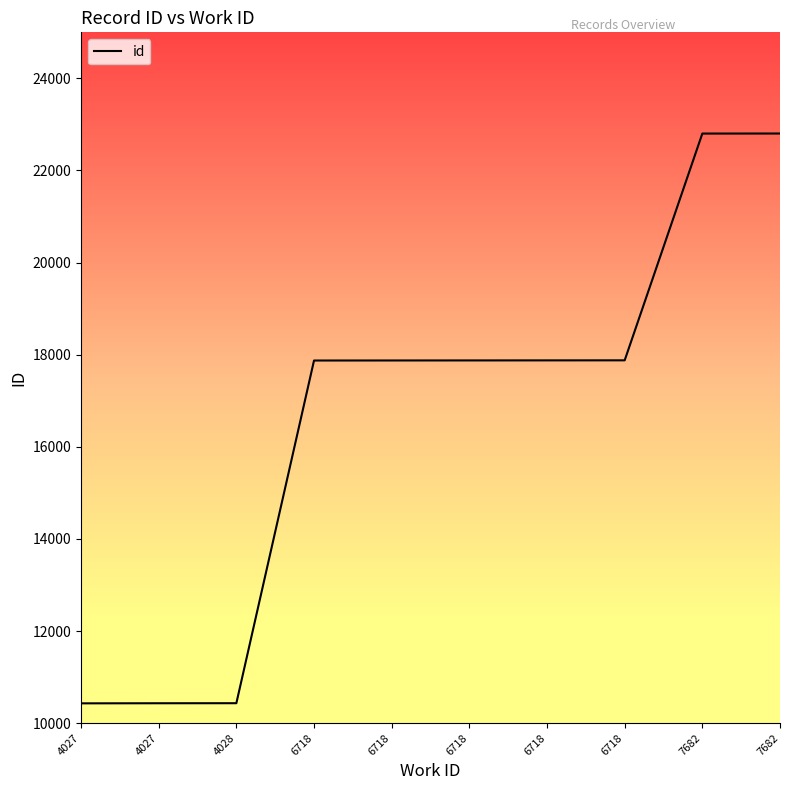

At which category does the chart reach its minimum across all series?

4027